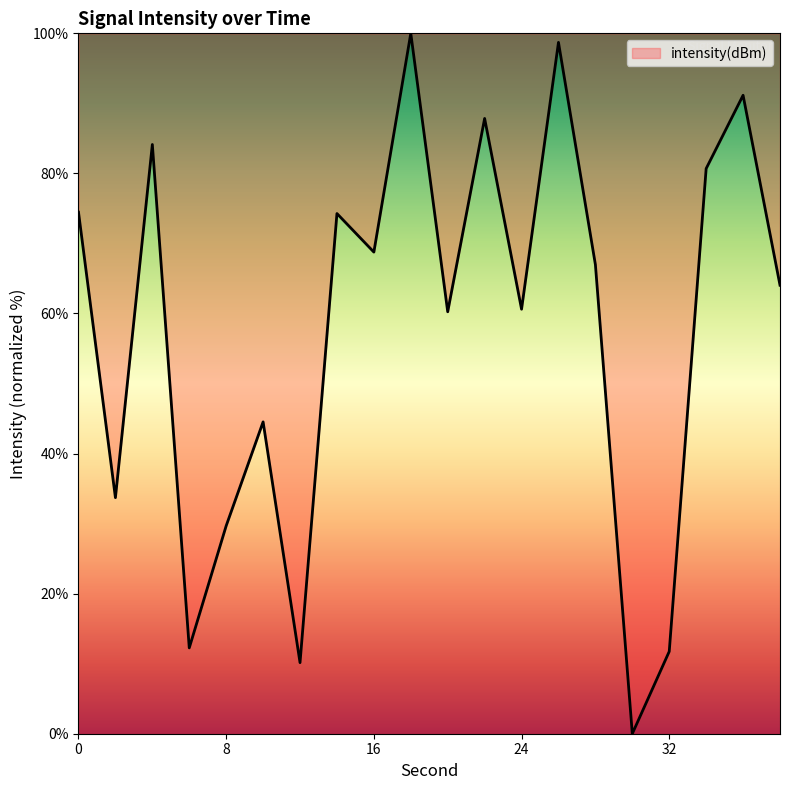

What is the greatest value displayed?

100.0